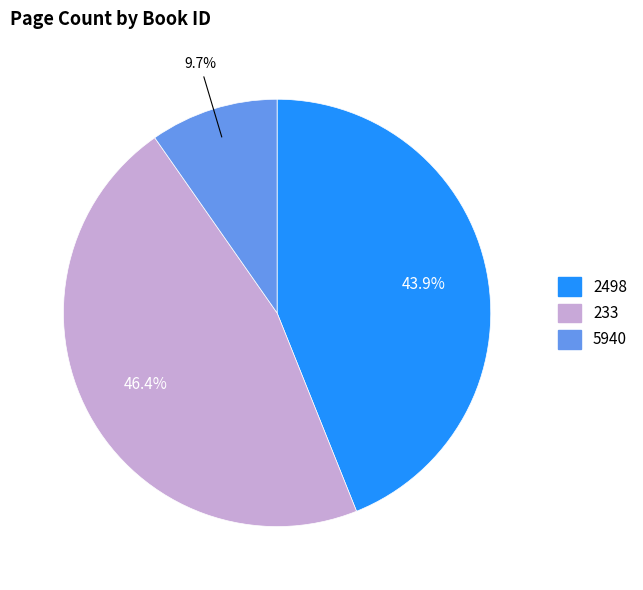

To the nearest percent, what portion does 2498 represent?

44%